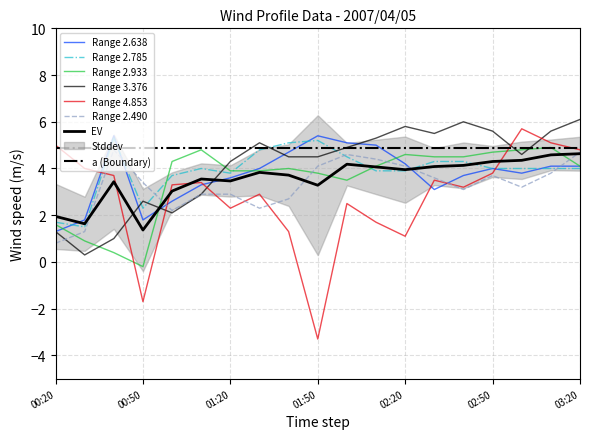

Which series has the largest total across all categories?

3.376